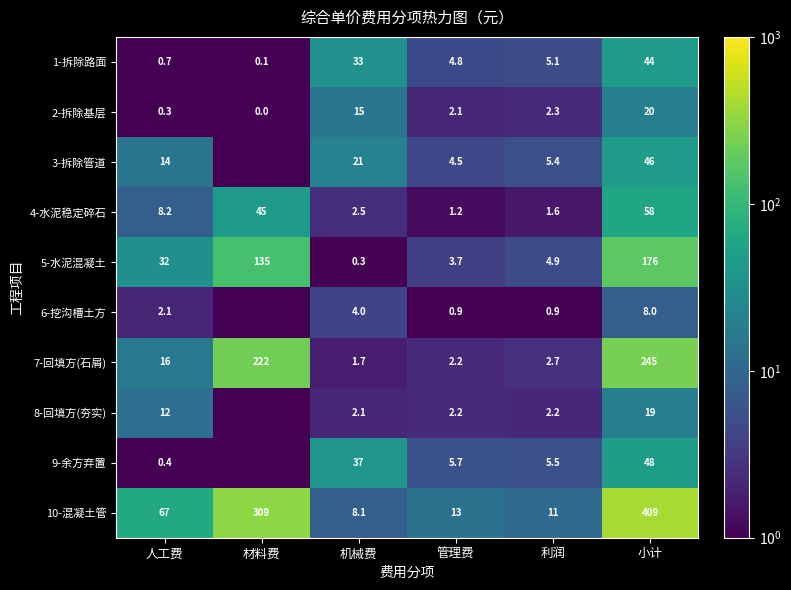

How many data points in 1-拆除路面 are above 5?

3